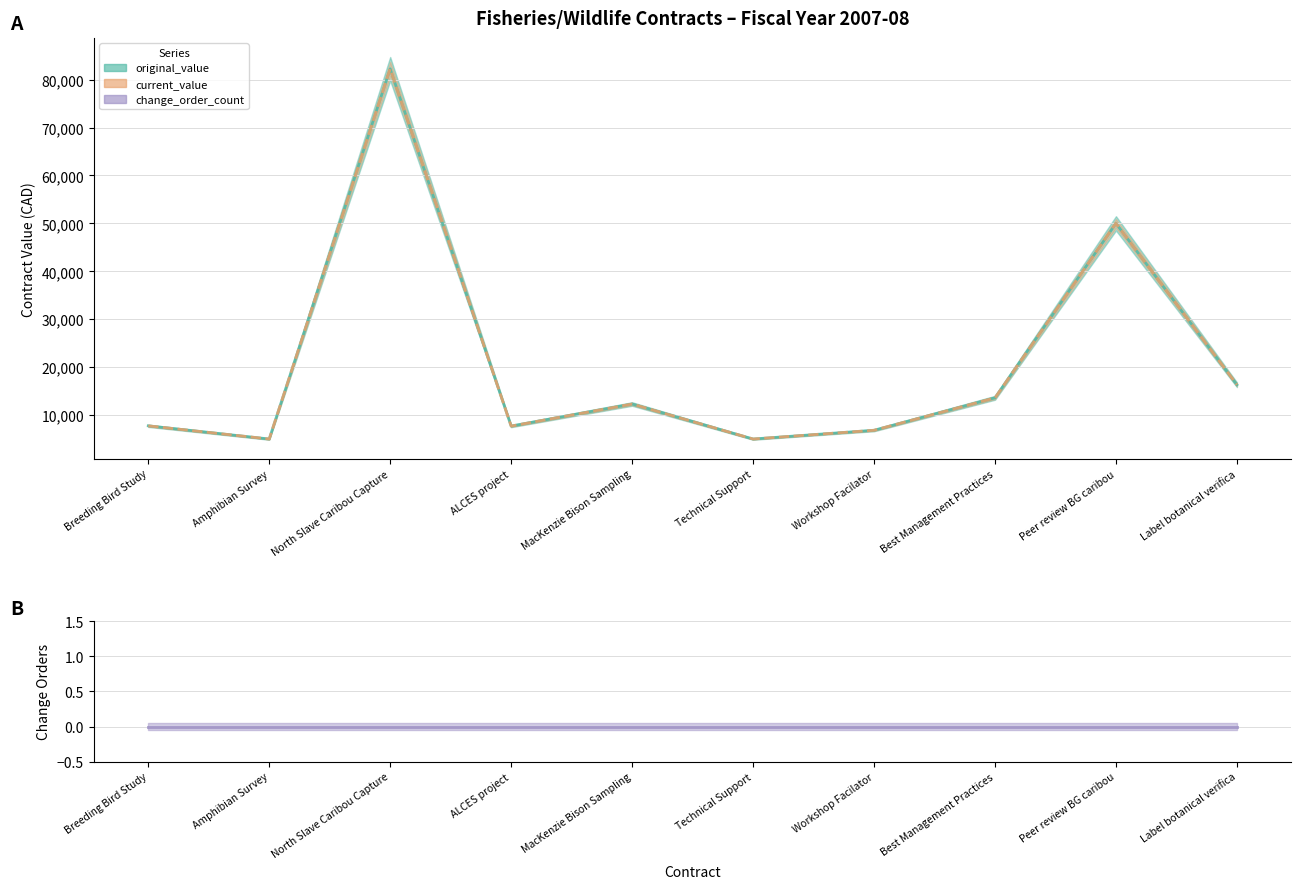

Count the number of categories in the chart.

10